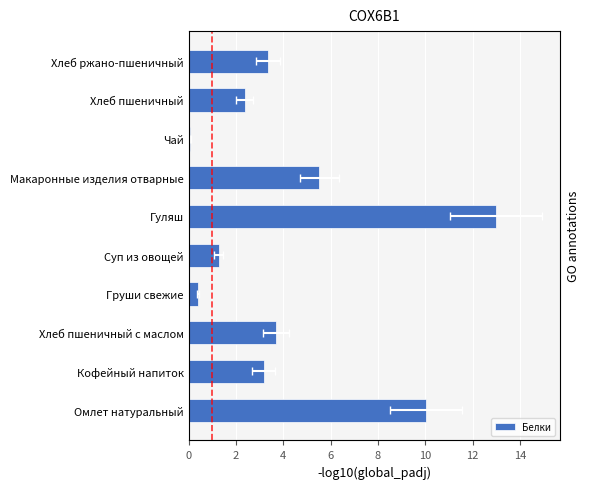

What is the value of the 2nd bar from the left?

3.2